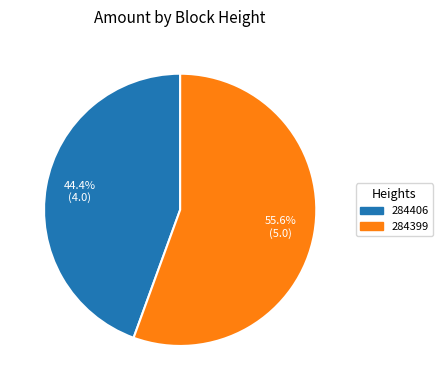

Is the sum of 284406 and 284399 greater than half?

Yes